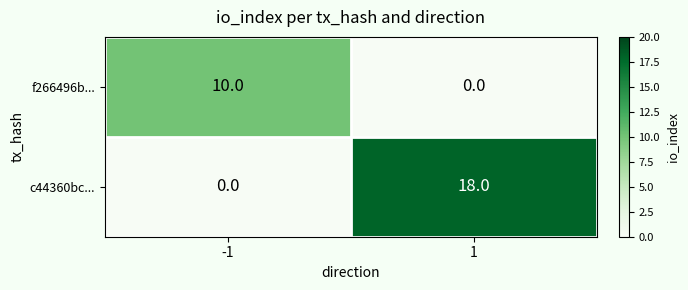

The c44360bc... series shows 0 at -1. True or false?

True